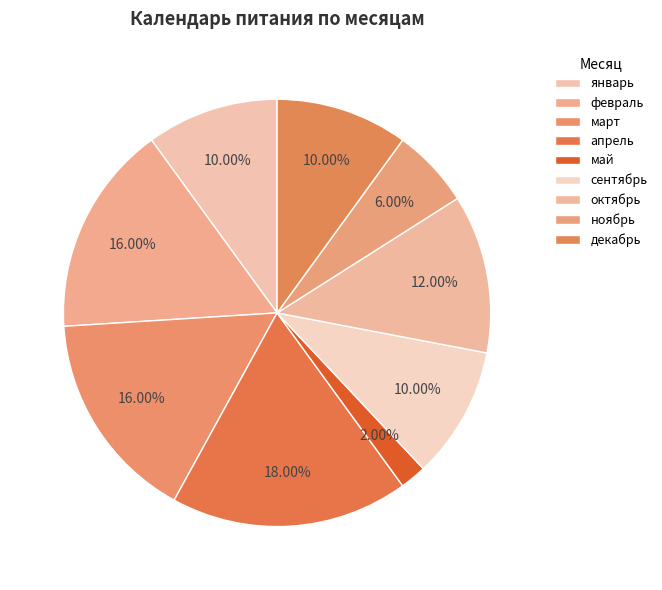

True or false: май accounts for 1% of the total.

False